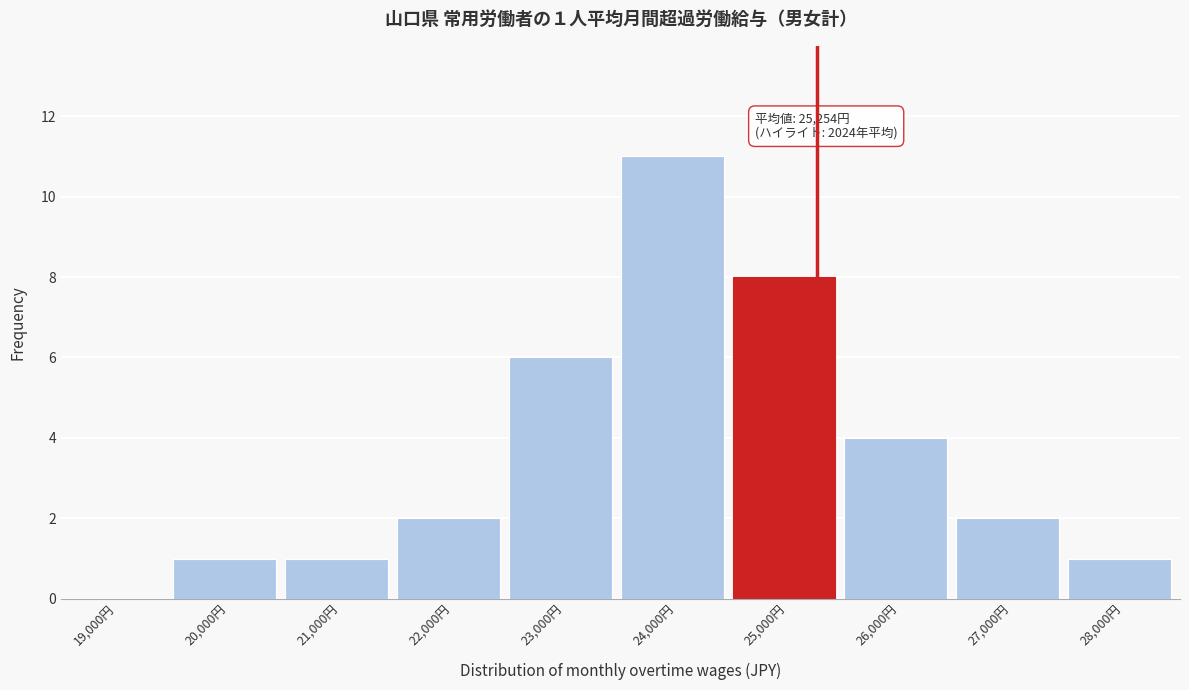

Reading left to right, extract all data points from this chart.

19,000円=0	20,000円=1	21,000円=1	22,000円=2	23,000円=6	24,000円=11	25,000円=8	26,000円=4	27,000円=2	28,000円=1